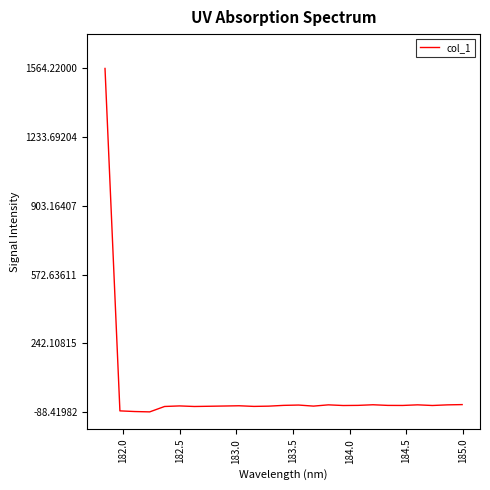

What is the maximum value shown in the chart?

1564.2